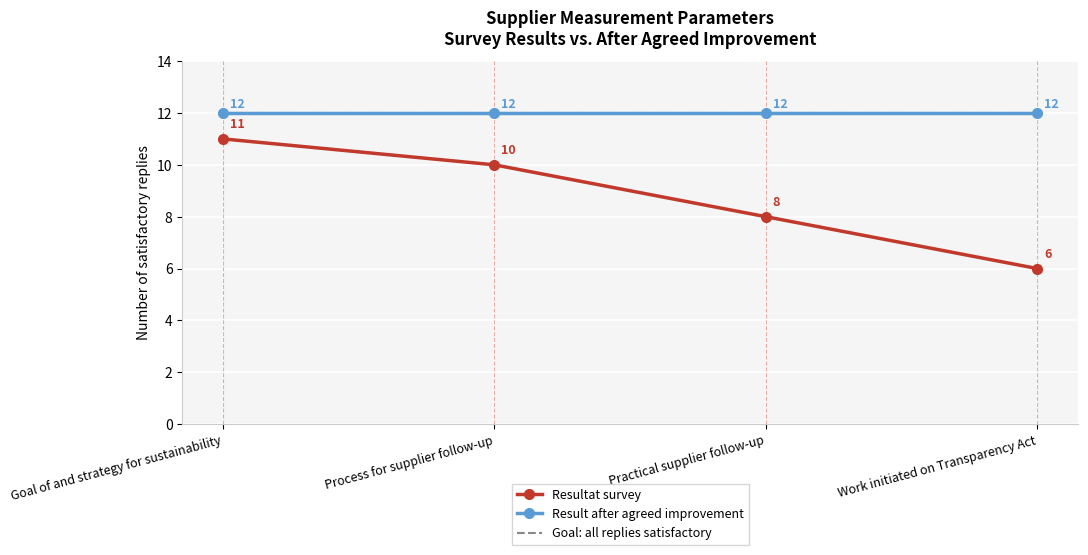

True or false: Resultat survey and Goal: all replies satisfactory intersect in this chart.

False